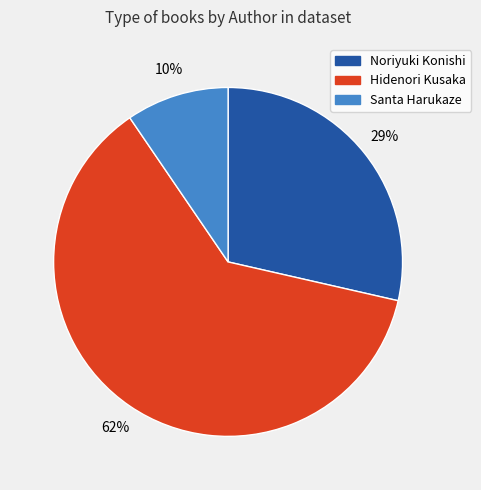

True or false: Noriyuki Konishi accounts for 29% of the total.

True